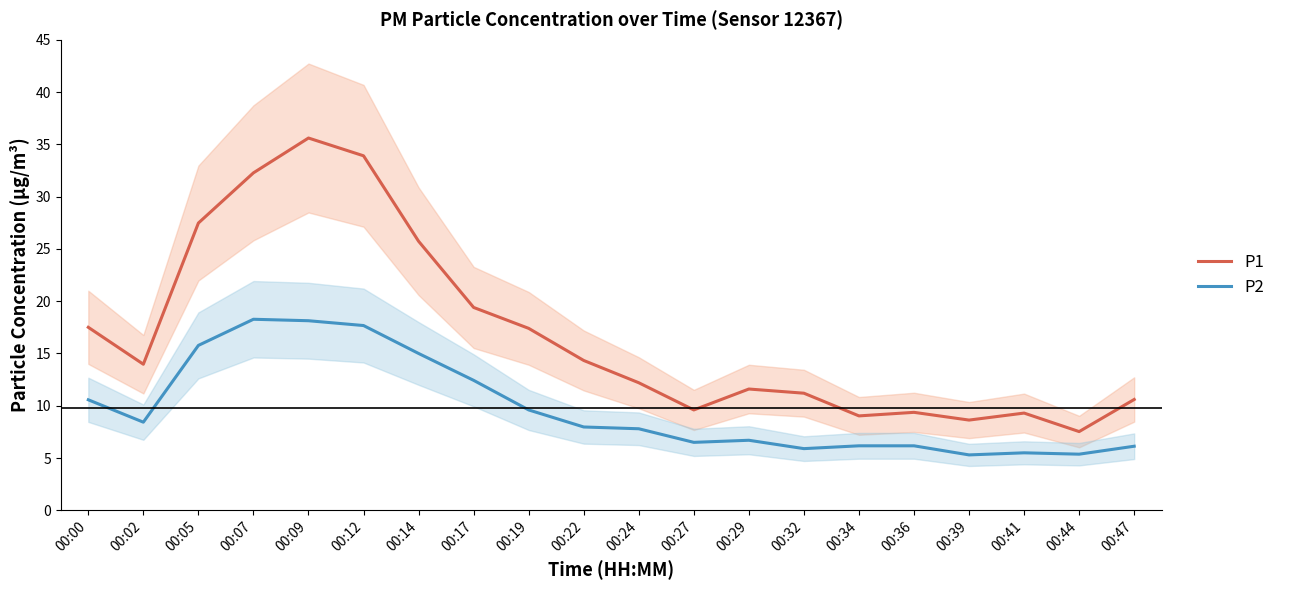

True or false: P2 has more than 1 points higher than both neighbors.

True